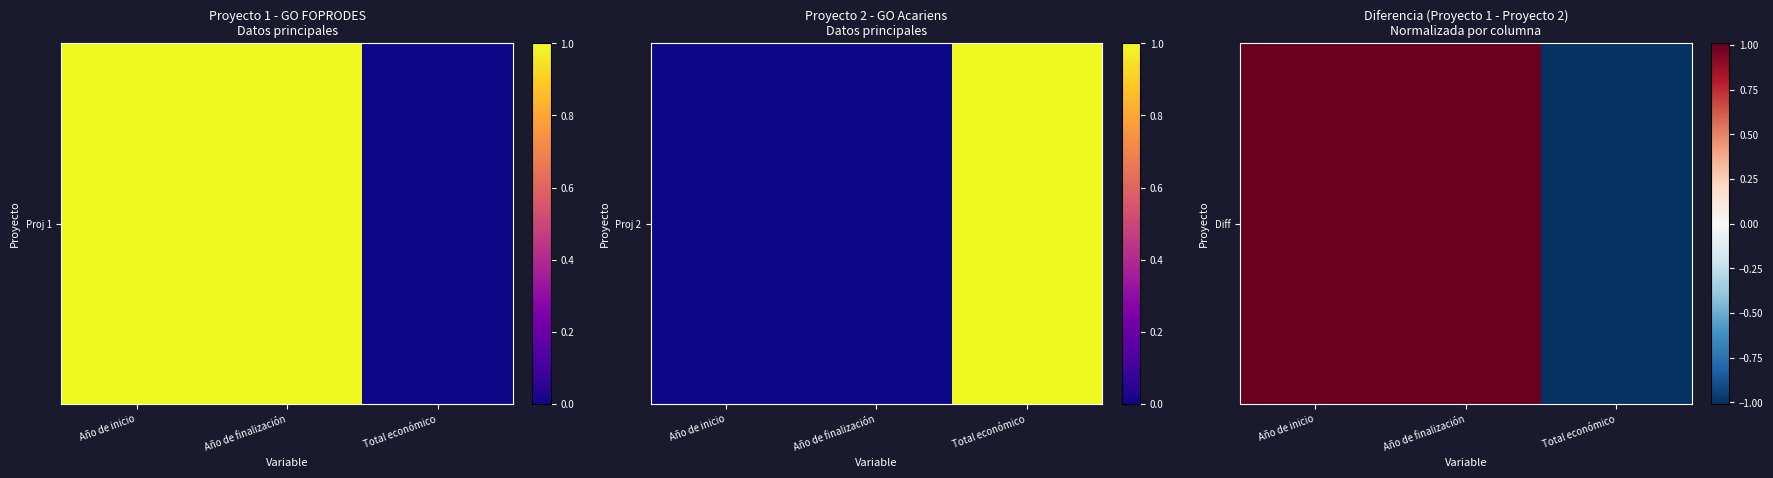

How many data points are less than 1?

1